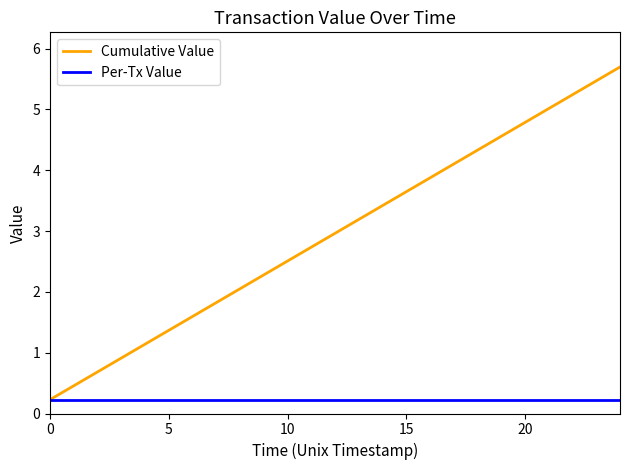

Is this an area chart (filled region under the line)?

No